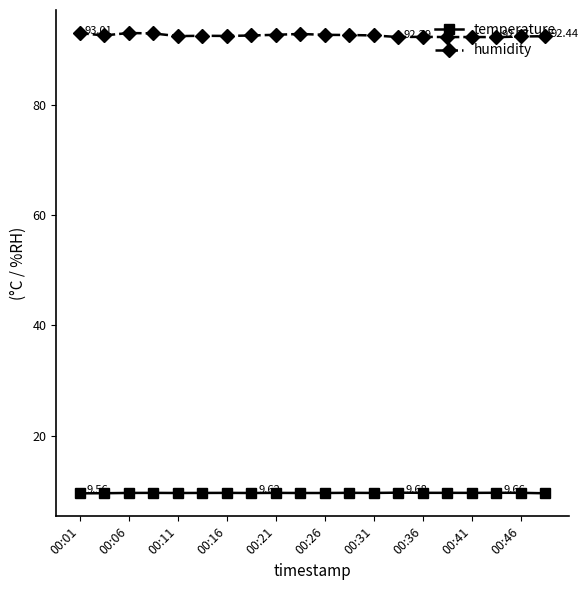

True or false: temperature has more than 2 interior local peaks.

True